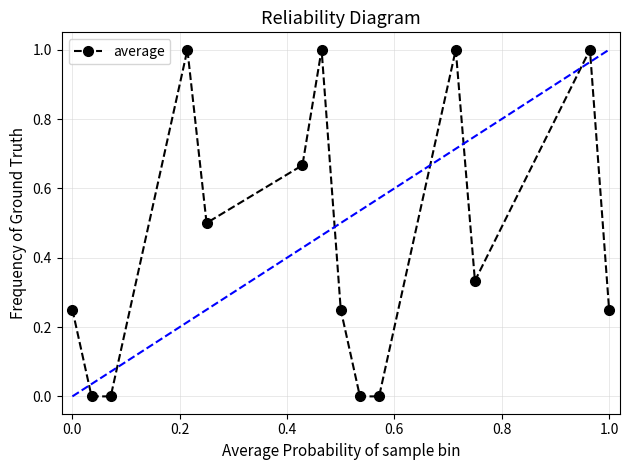

What is the value of the 5th point from the left?

0.5